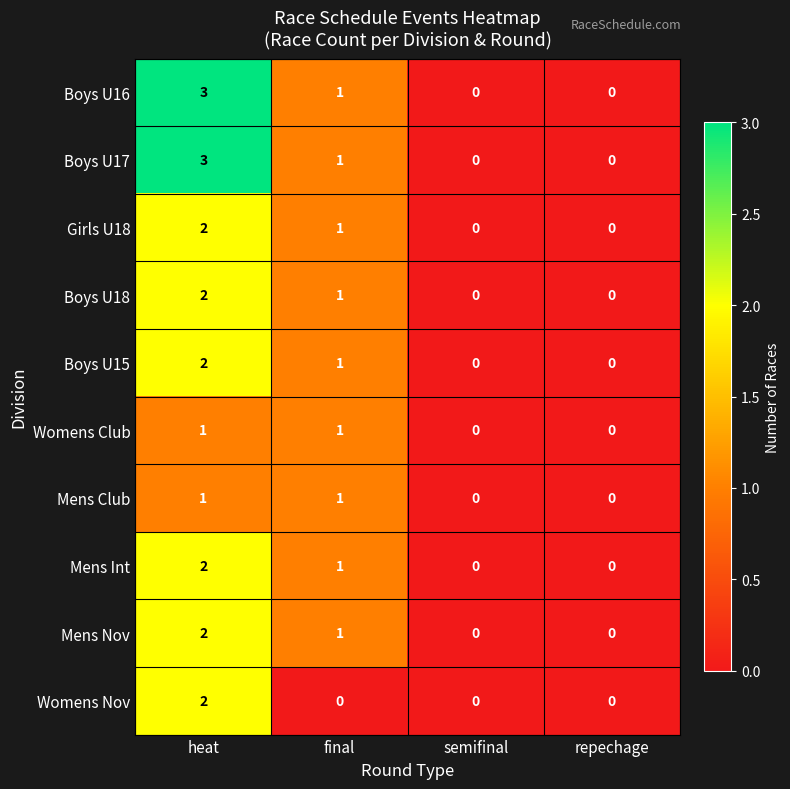

Where is Boys U16 nearest to the value 1?

final